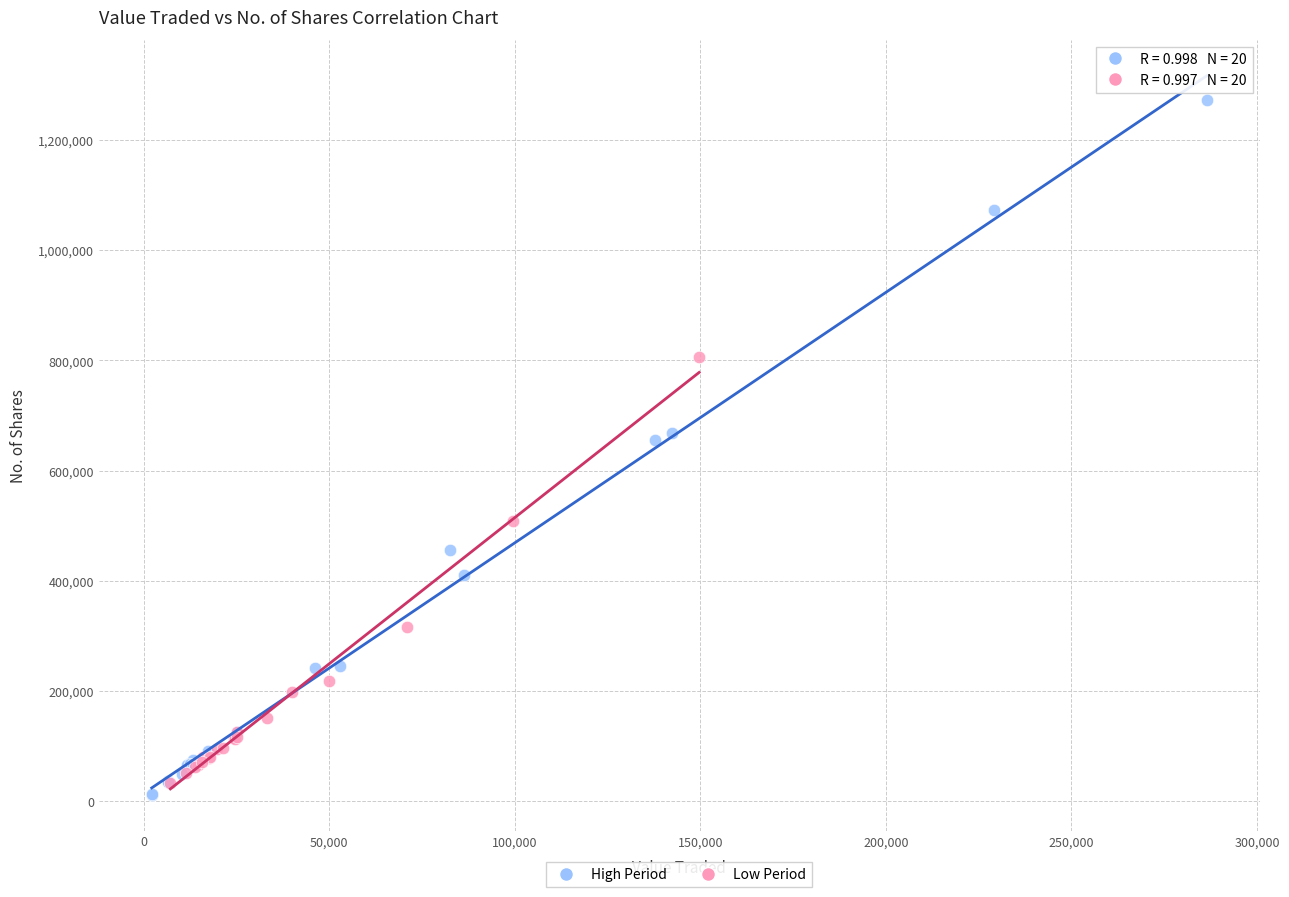

Which series has the largest Y range (max minus min)?

High Period